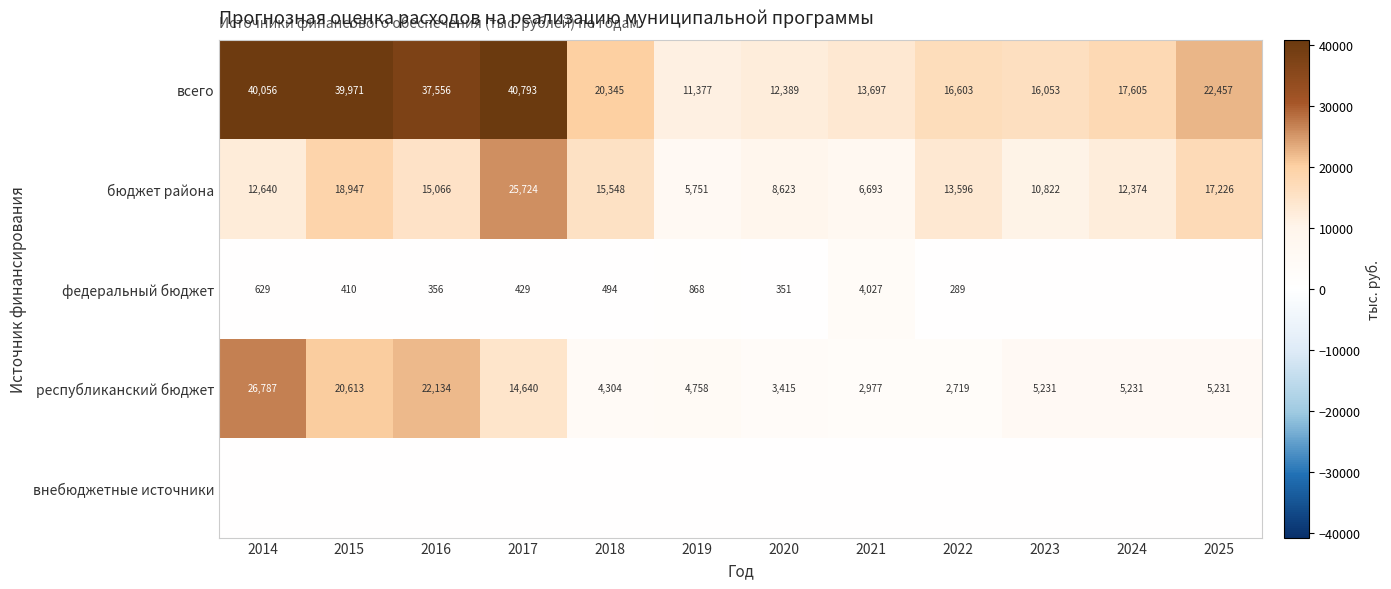

Where does the республиканский бюджет series first go above 5231?

2014